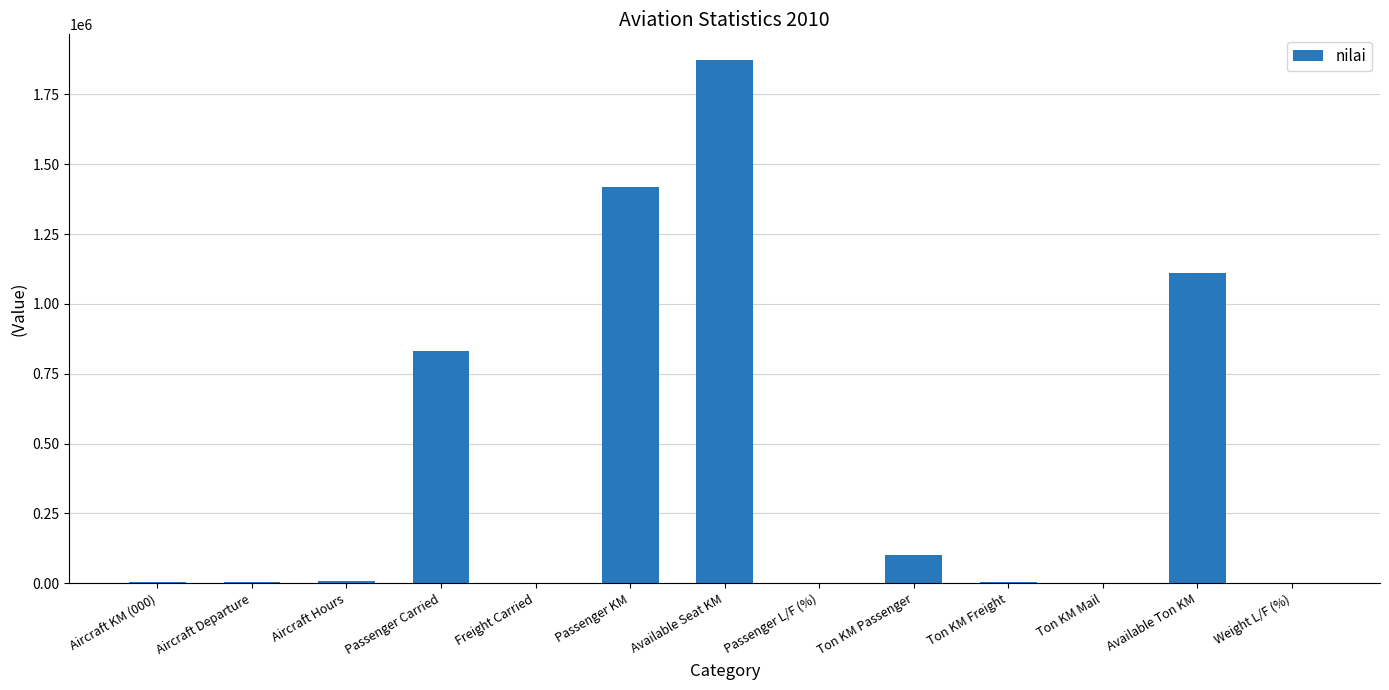

What is the maximum value shown in the chart?

1871195